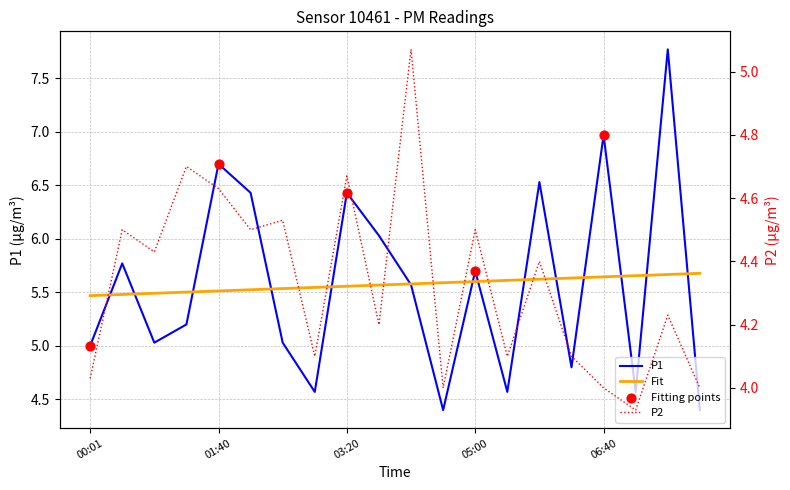

What is the total value across all series at 00:01?

9.0